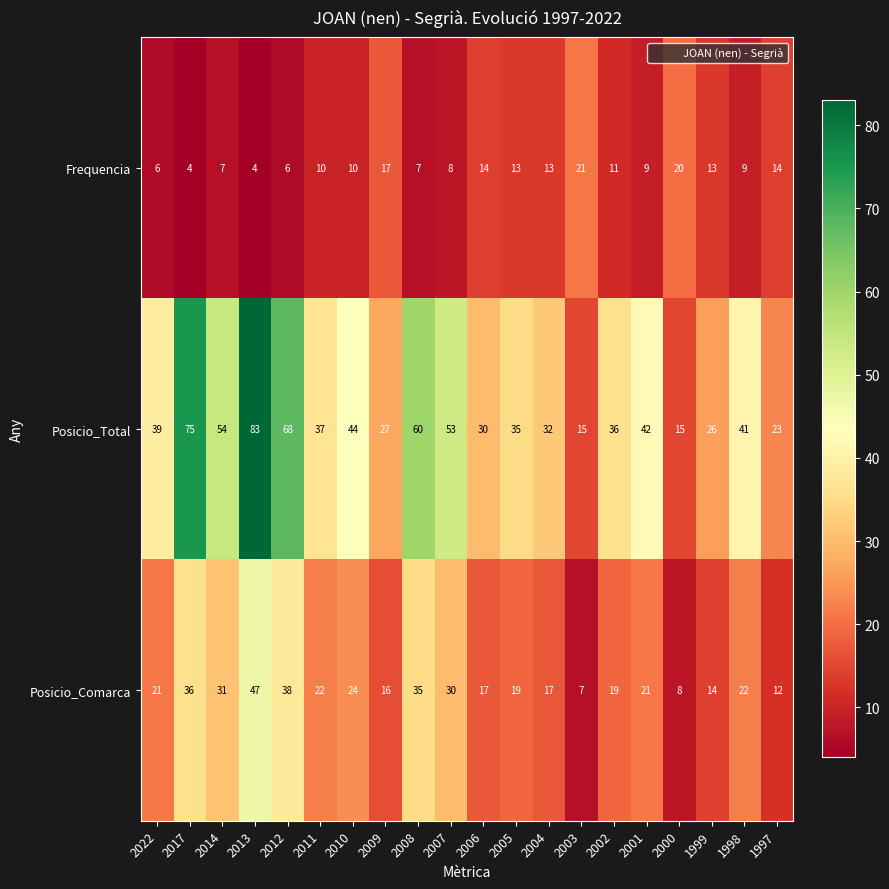

What is the minimum value shown in the chart?

4